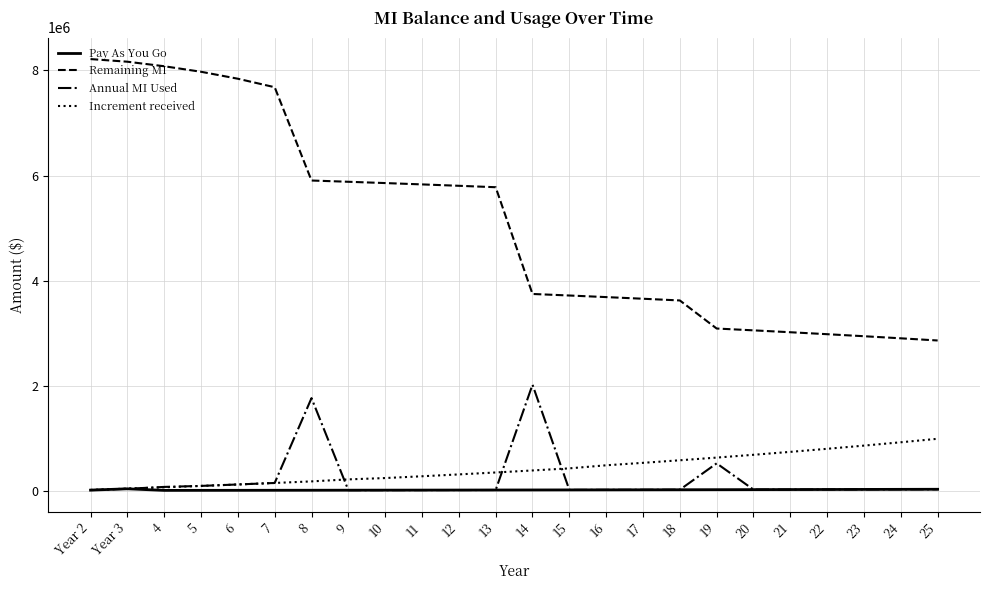

True or false: Remaining MI and Pay As You Go intersect in this chart.

False